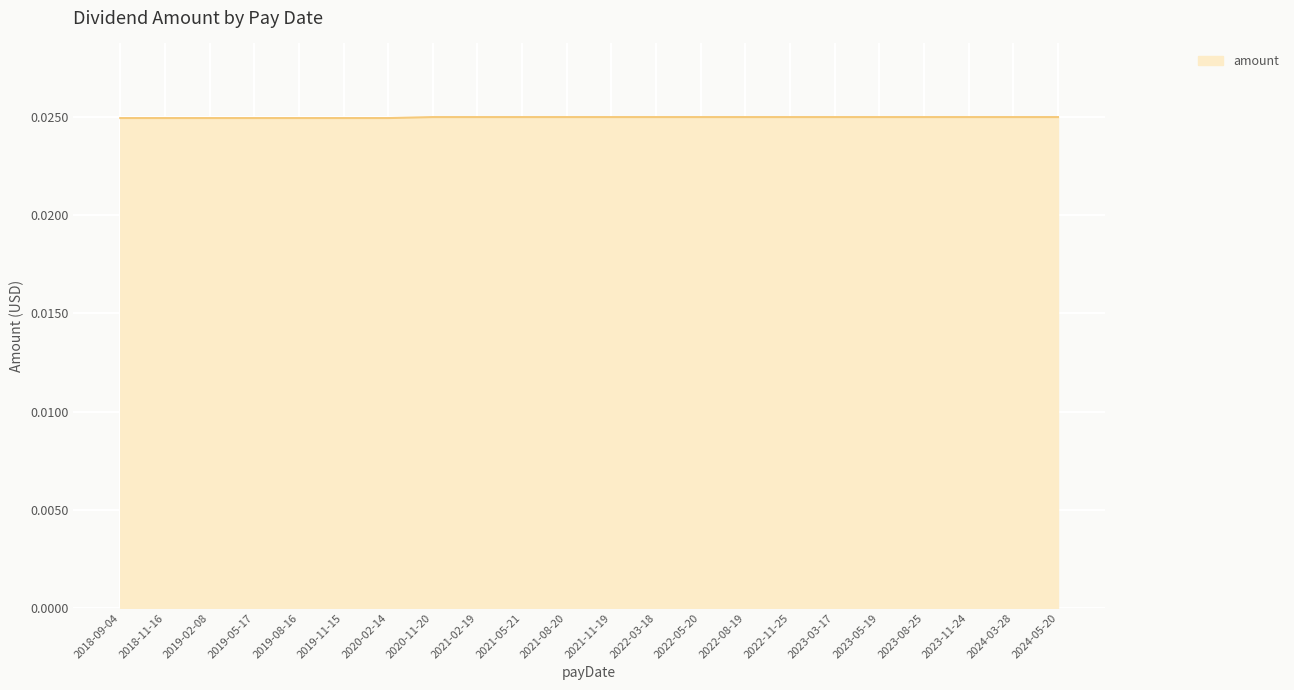

What position from the right is 2019-08-16?

18